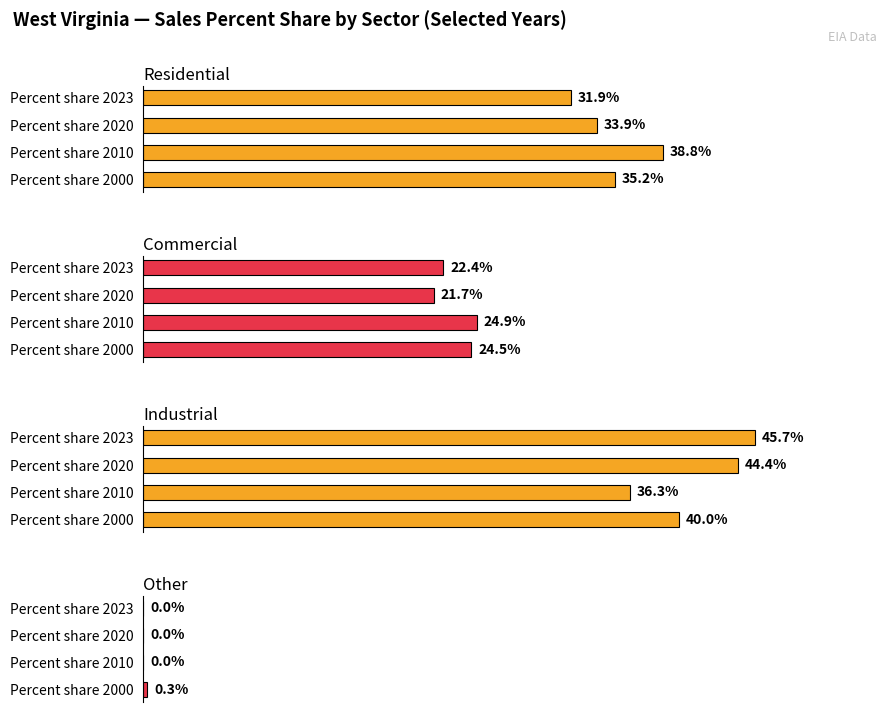

Which series has the largest range (max minus min)?

Industrial